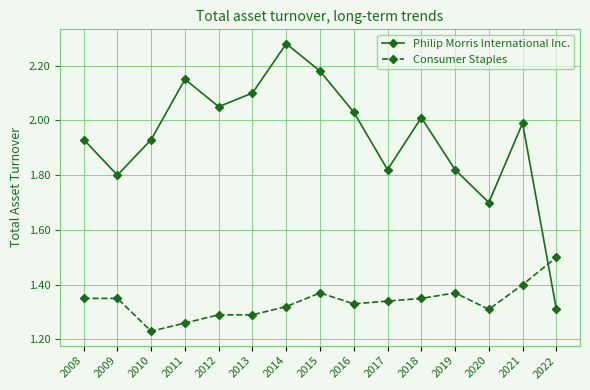

Is the value of Philip Morris International Inc. at 2015 greater than the value of Consumer Staples at 2009?

Yes